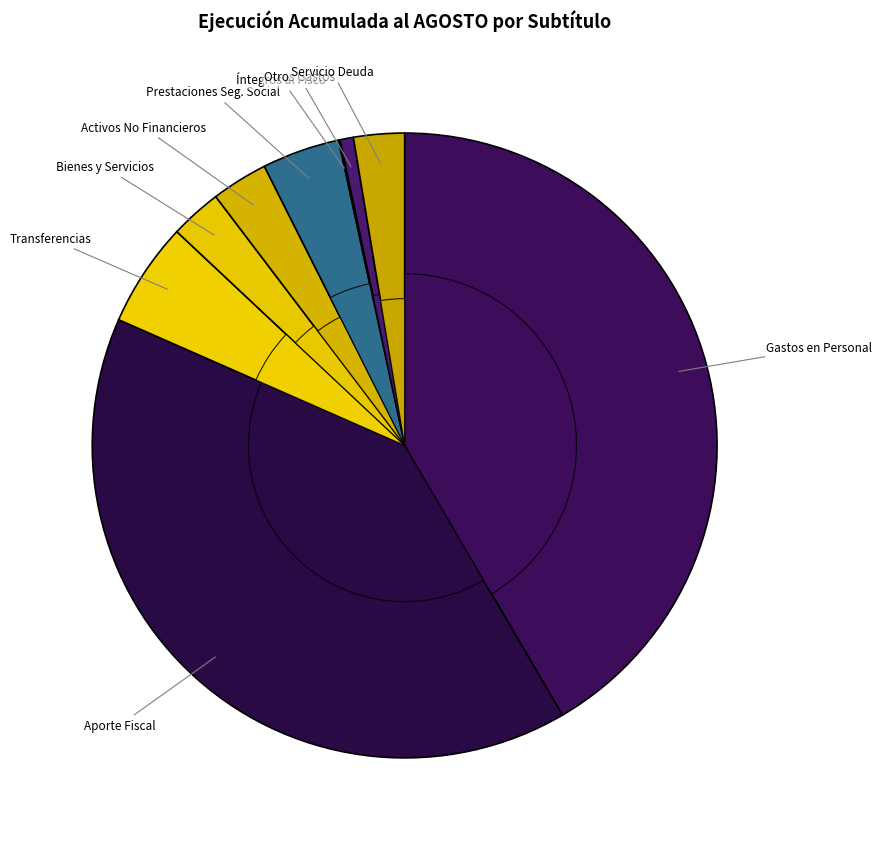

Does SERVICIO DE LA DEUDA represent more than half of the total?

No